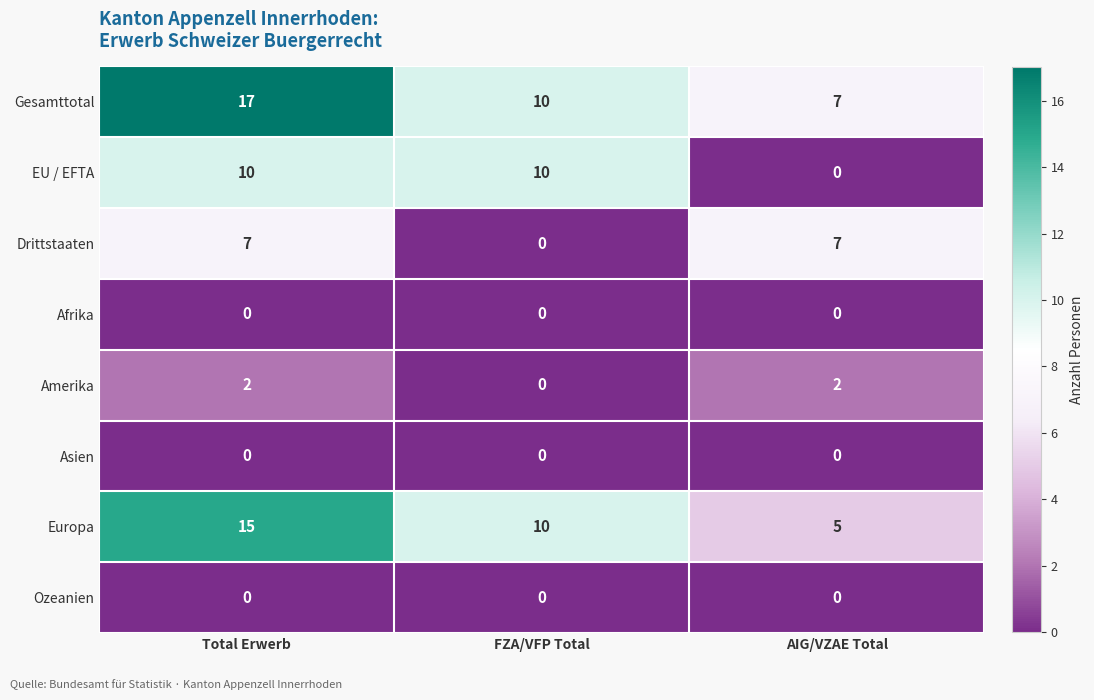

What is the total value across all series at FZA/VFP Total?

30